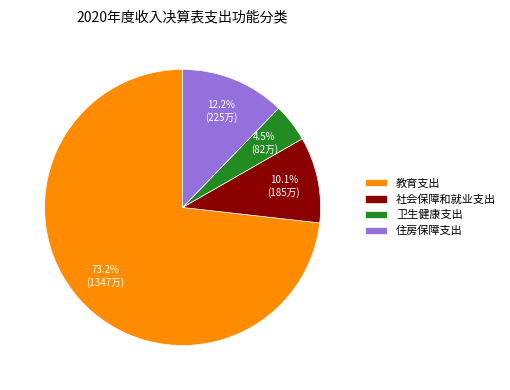

What percentage is the 社会保障和就业支出 slice, to the nearest percent?

10%